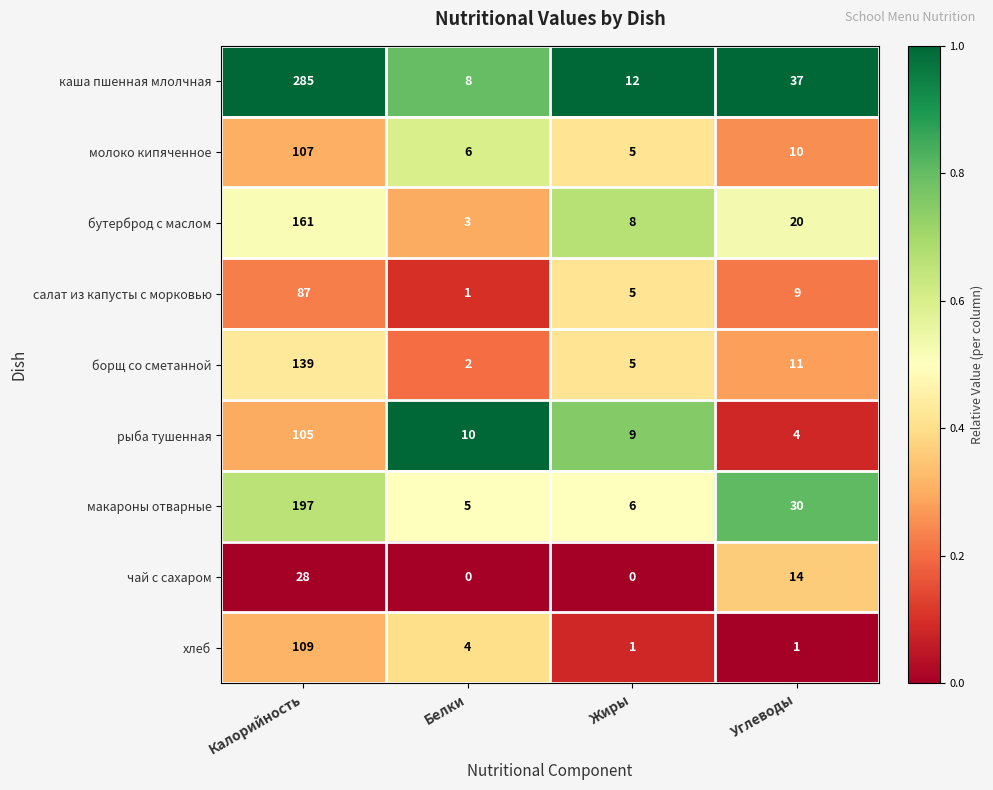

How many distinct data groups are displayed?

9